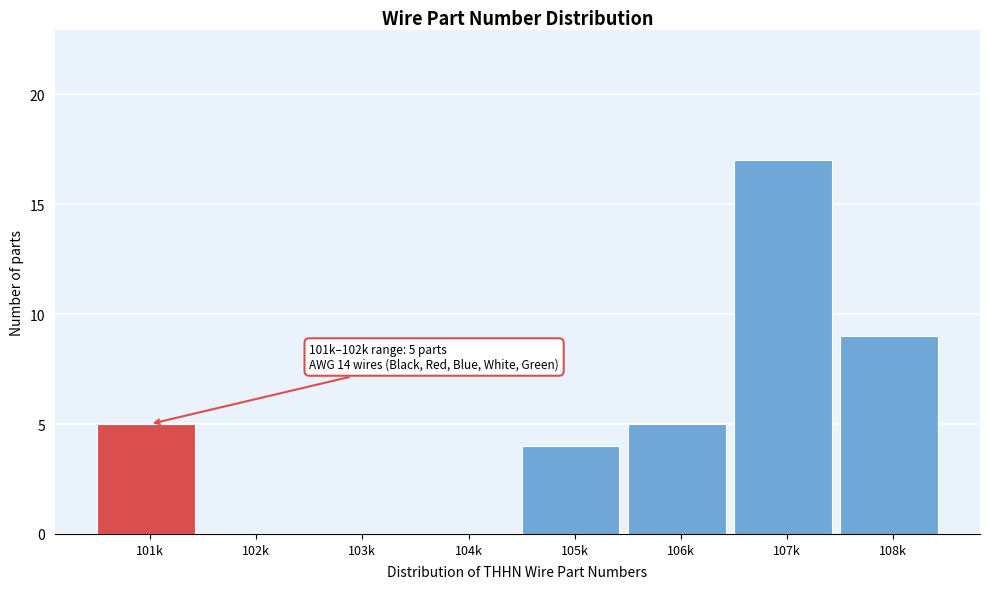

Reading right to left, what are all the values shown in this chart?

108k=9	107k=17	106k=5	105k=4	104k=0	103k=0	102k=0	101k=5